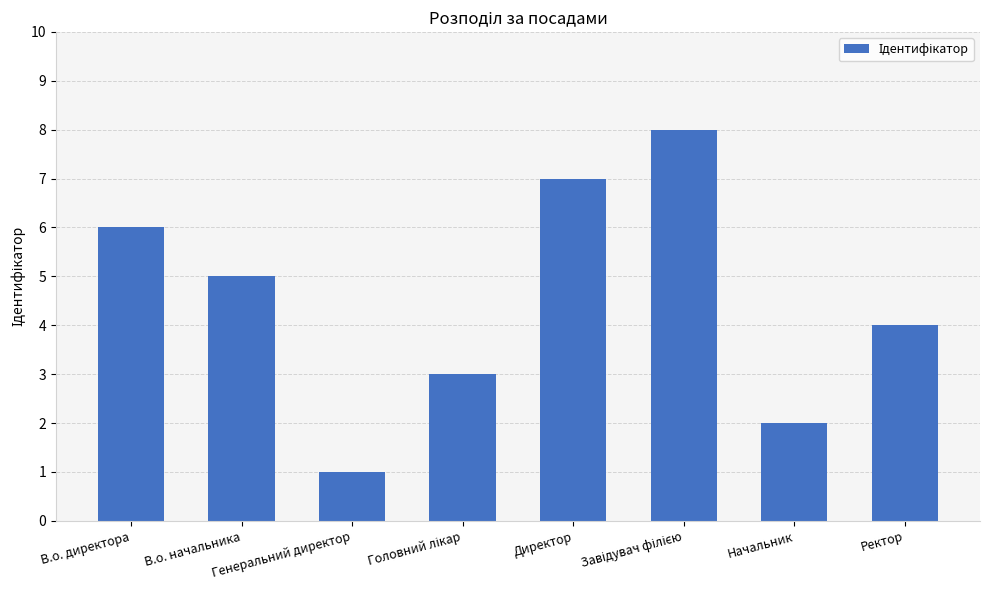

What is the maximum value shown in the chart?

8